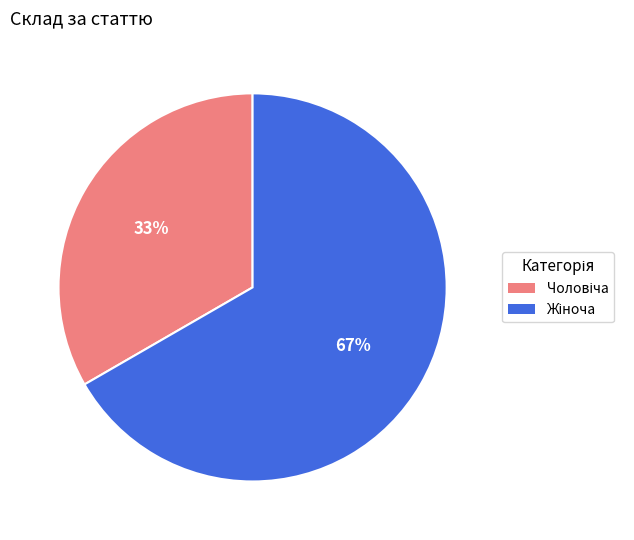

To the nearest percent, what is the average slice percentage?

50%